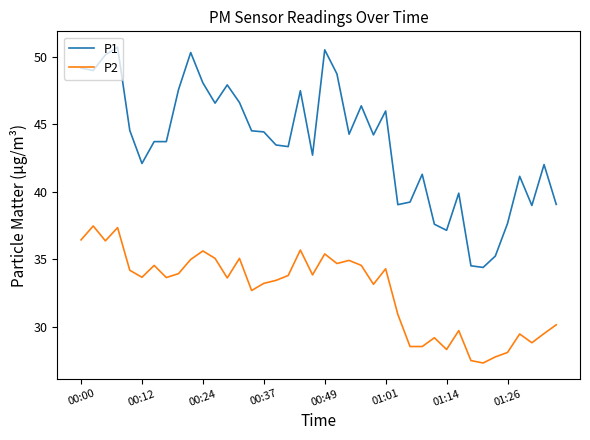

Which series has the largest range (max minus min)?

P1